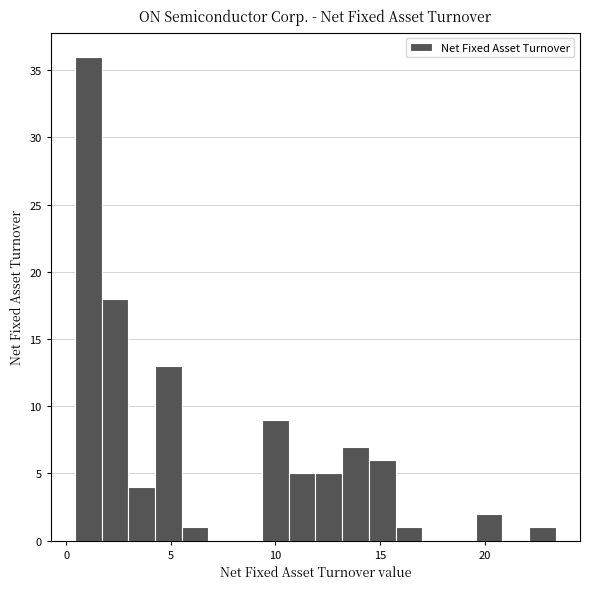

Read against the x-axis, roughly where is the centre of the tallest bar?

1.0